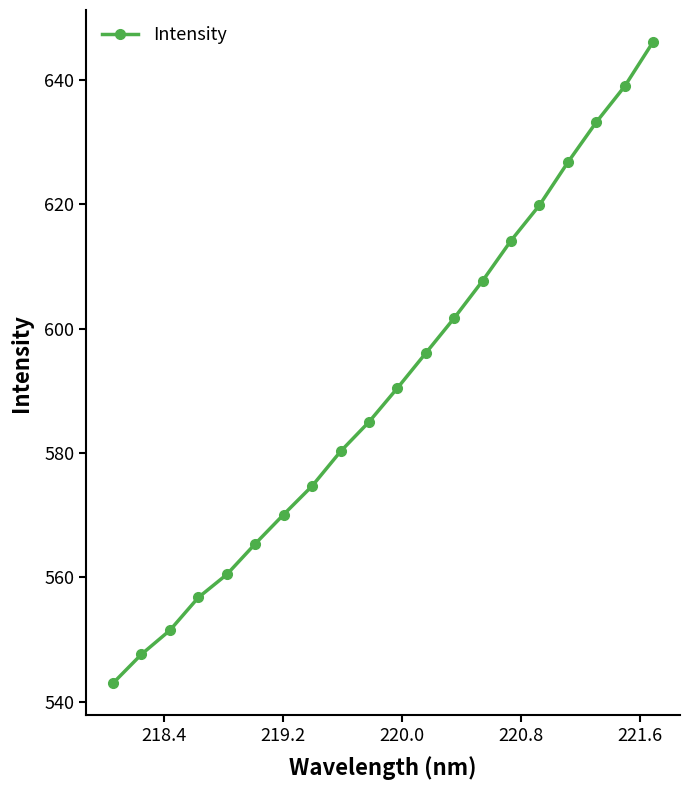

What is the smallest value displayed?

543.0